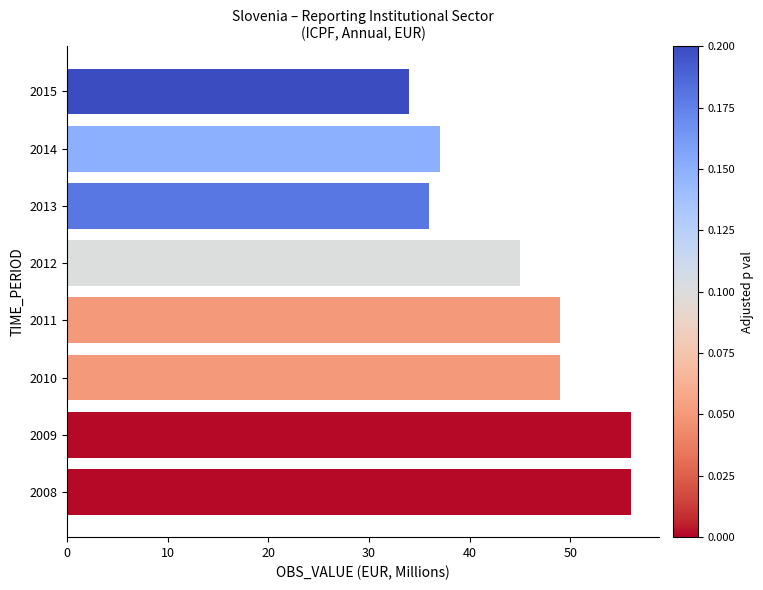

Reading bottom to top, extract all data points from this chart.

2008=56	2009=56	2010=49	2011=49	2012=45	2013=36	2014=37	2015=34